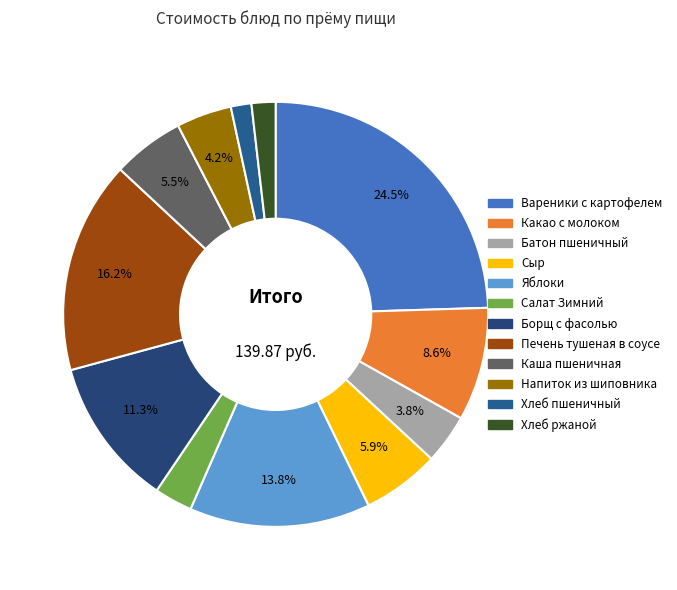

To the nearest percent, what percentage of the pie is Вареники с картофелем?

25%